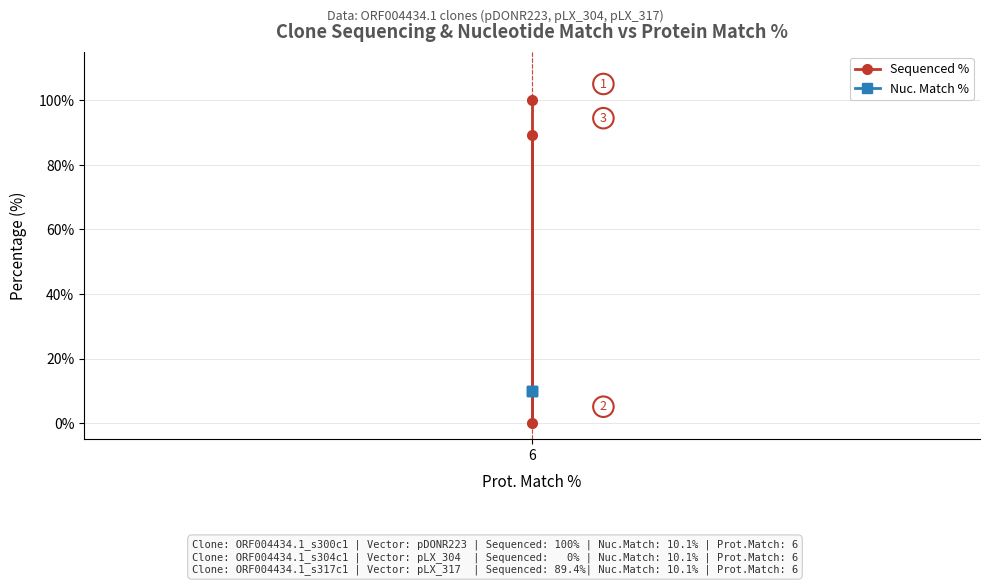

Between 6 and 1, which is larger?

6